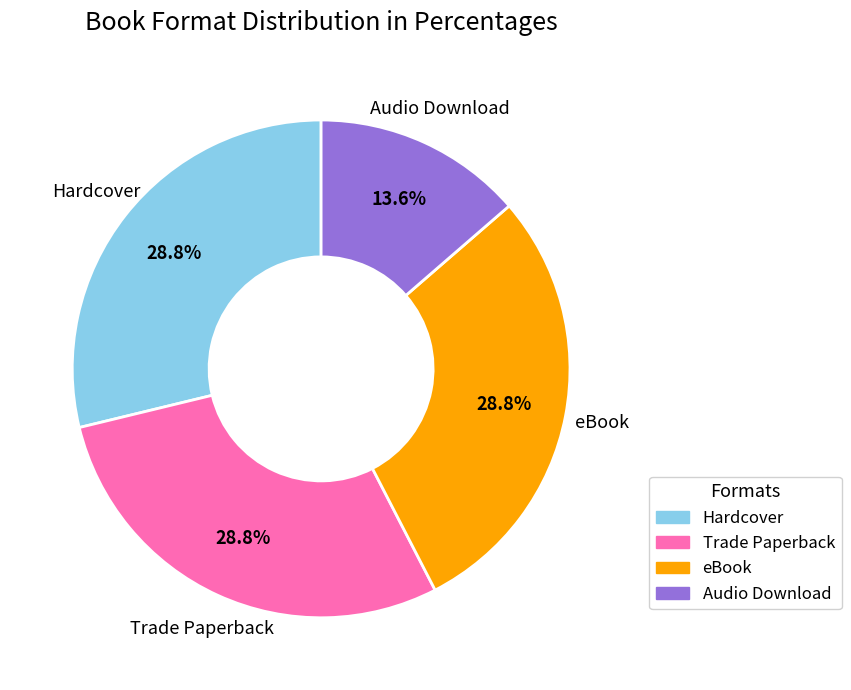

Is the sum of Hardcover and eBook greater than half?

Yes